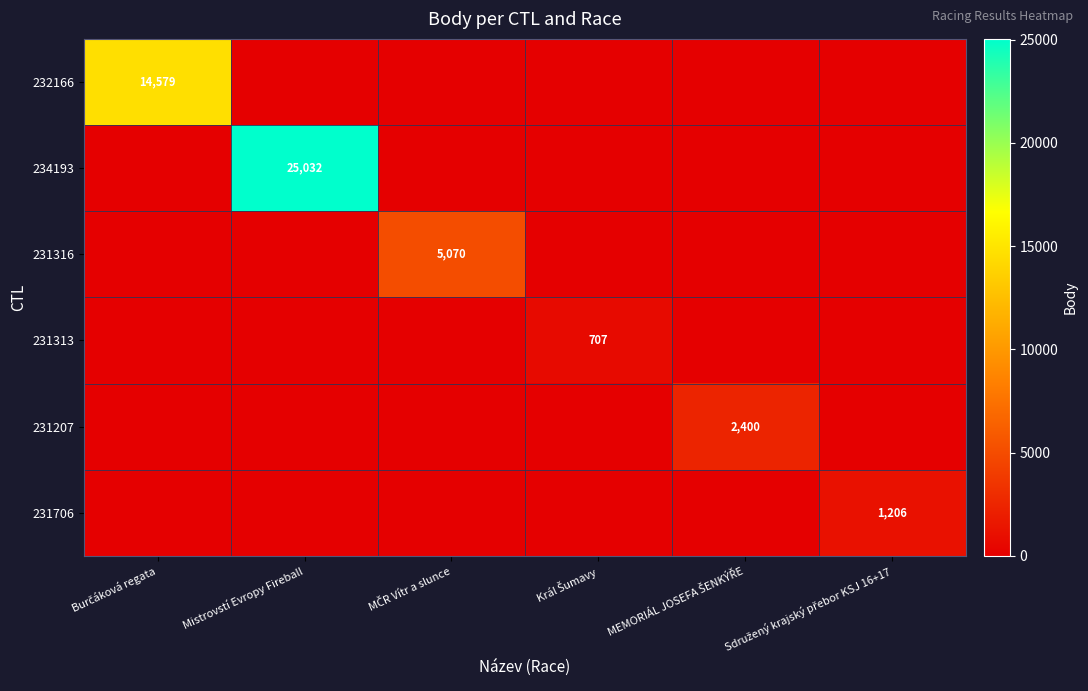

What is the average value of the 231316 series?

845